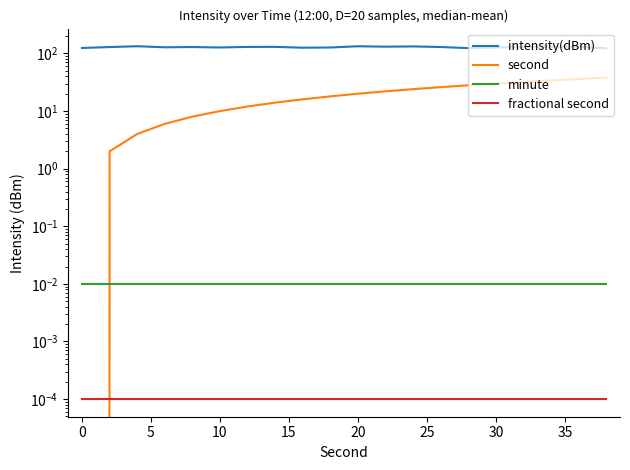

List the series in order of their peak value, highest first.

intensity(dBm), second, minute, fractional second